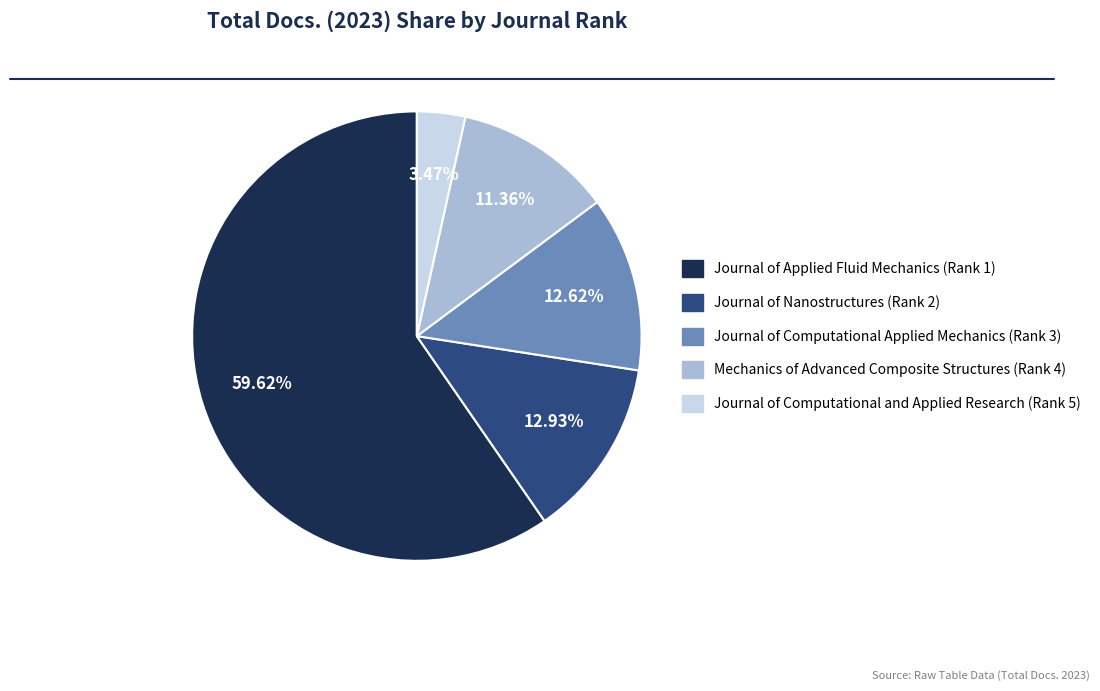

Is Journal of Computational and Applied Research (Rank 5) the majority of the pie?

No